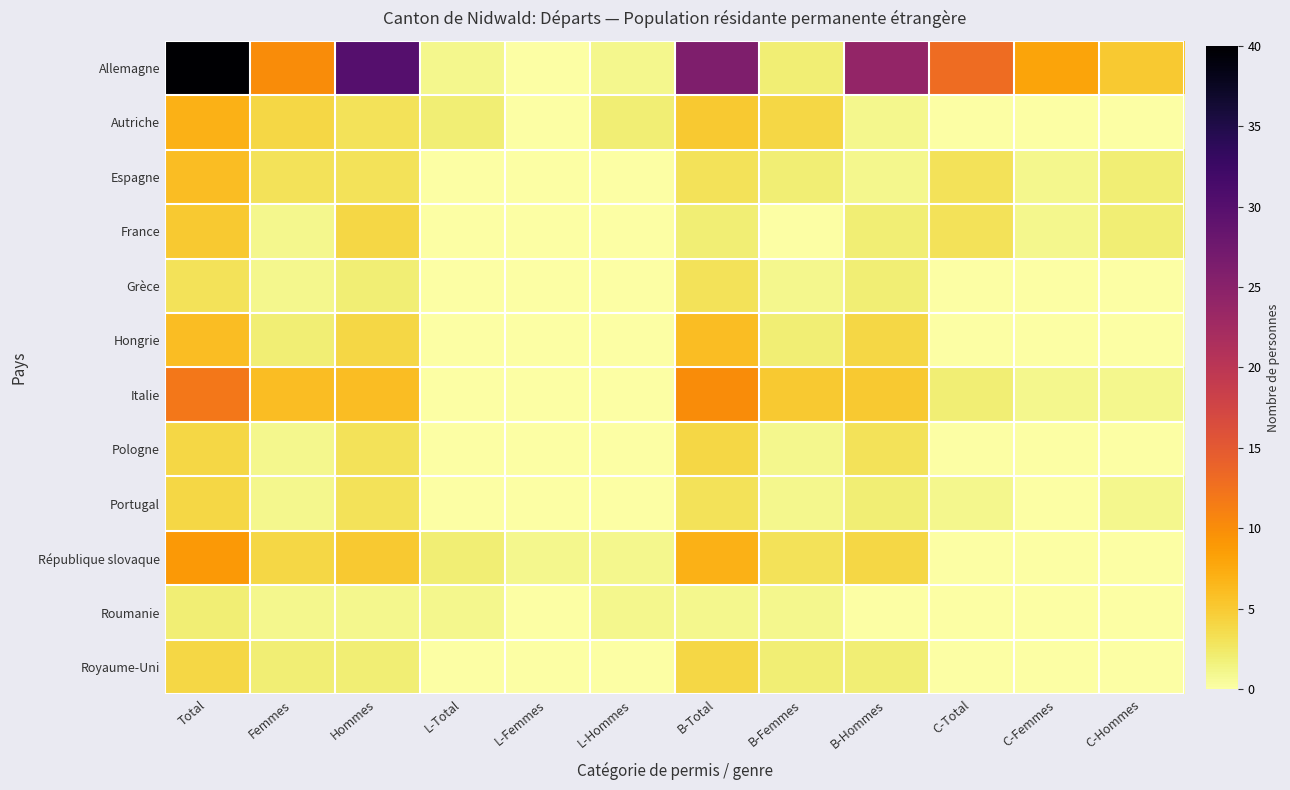

What is the total value across all series at Total?

102